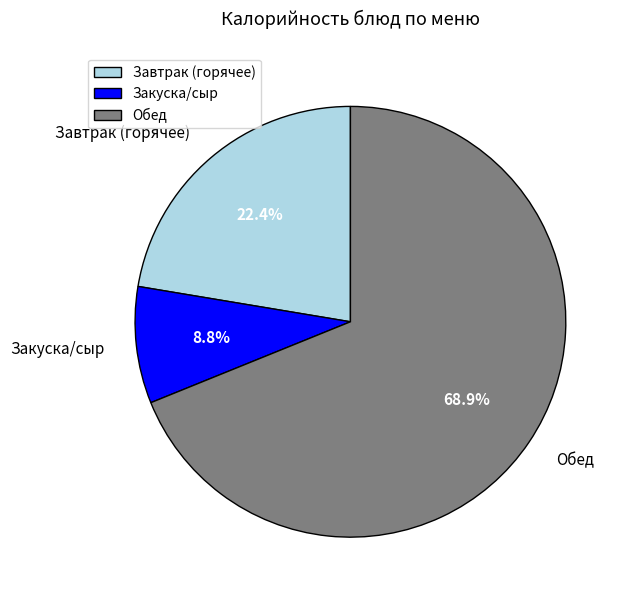

What is the majority slice?

Обед